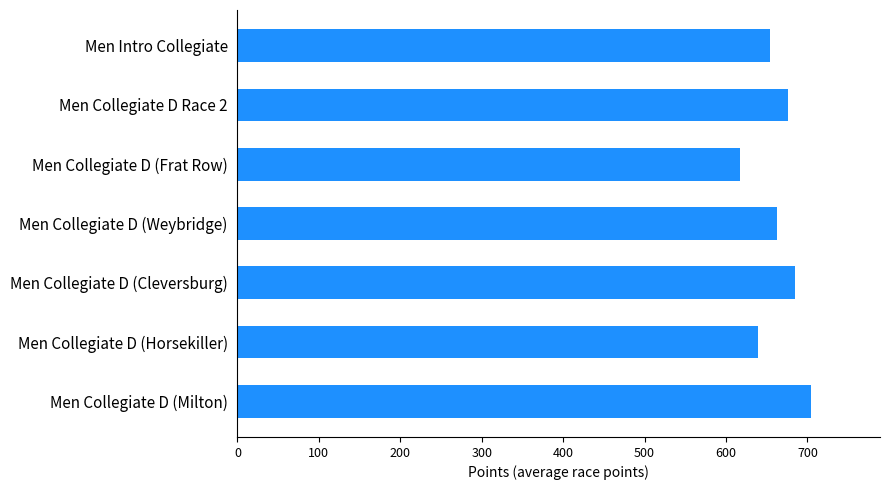

How many data points does each series have?

7